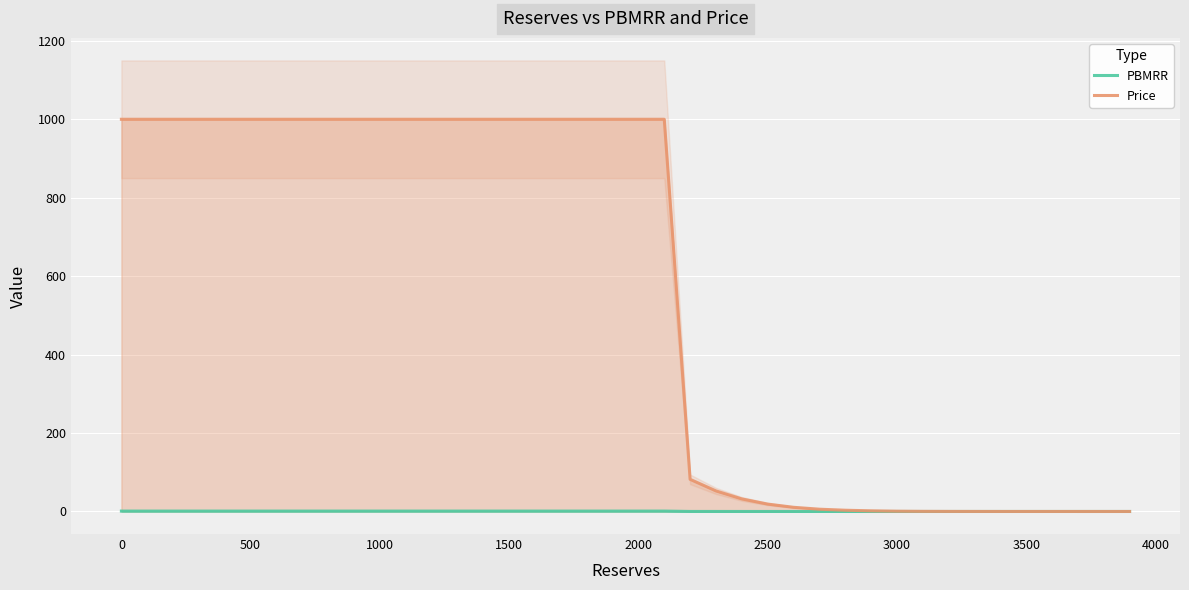

Rank the series at 1000 from highest to lowest value.

Price, PBMRR